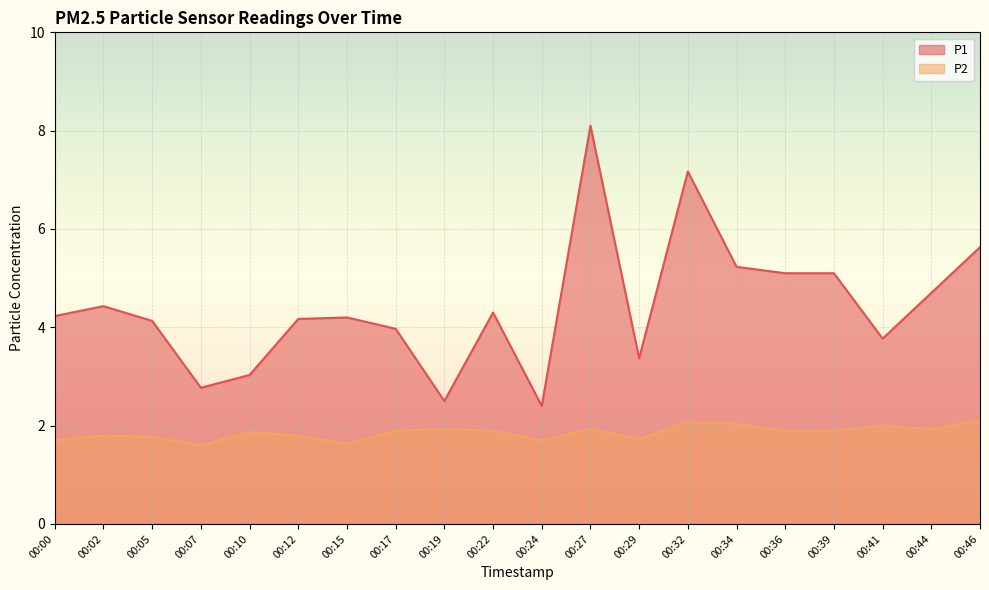

What is the greatest value displayed?

8.1